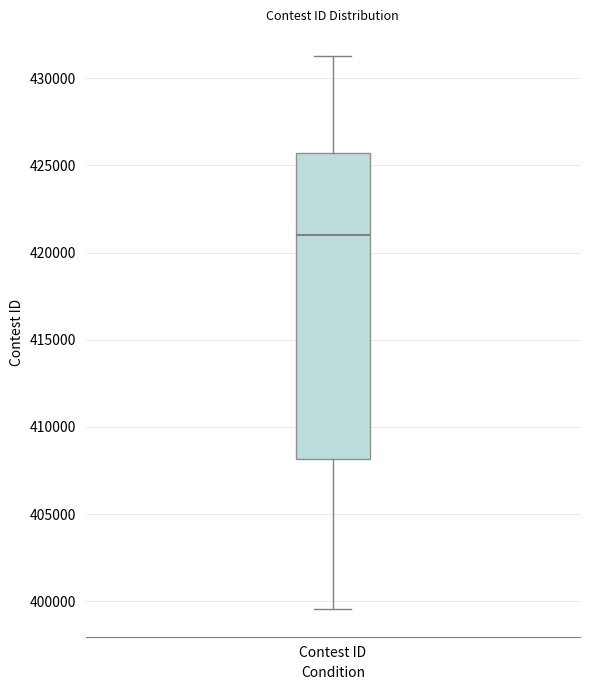

Where does the upper whisker of the box for Contest ID end on the y-axis? The values are not printed on the chart, so give them approximately, as read against the axis.

431500